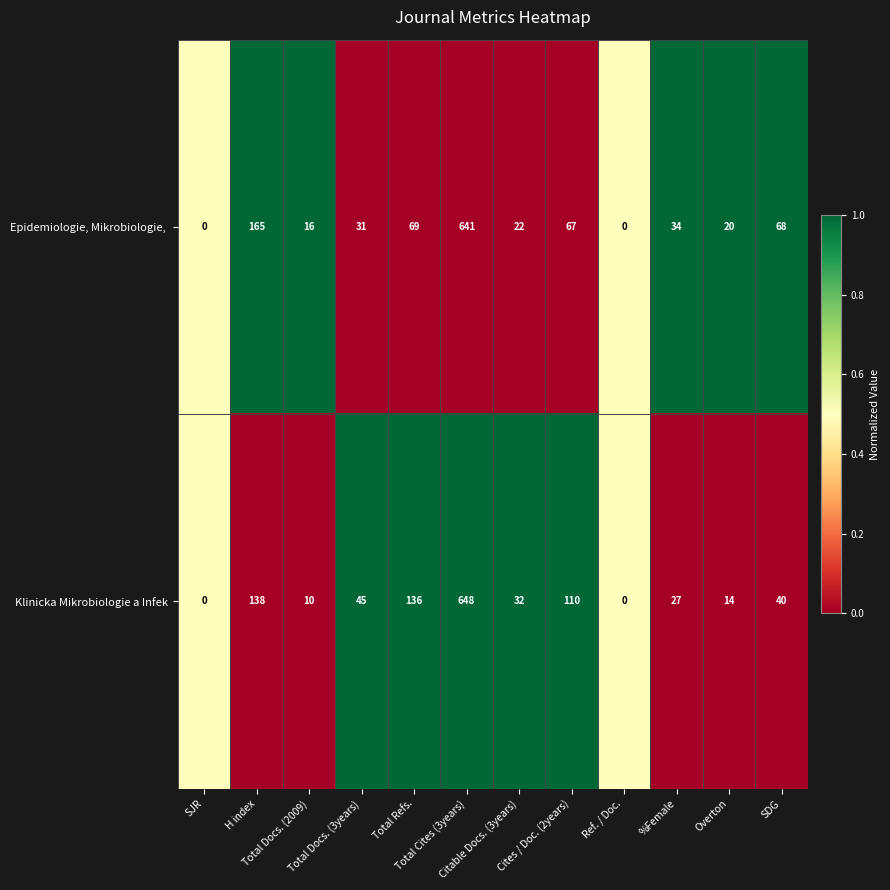

Which series has the largest range (max minus min)?

Klinicka Mikrobiologie a Infek